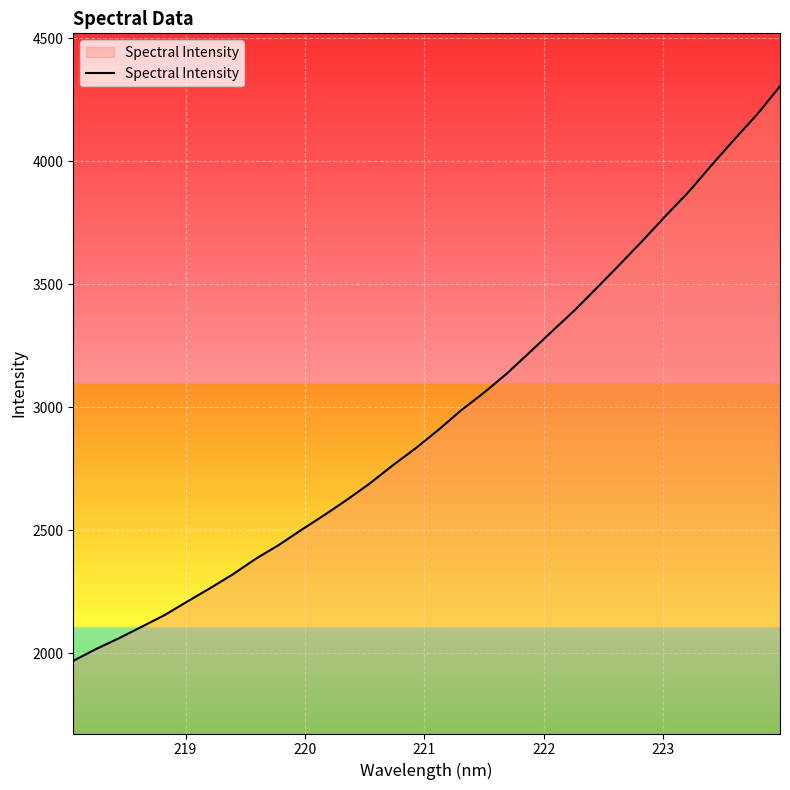

What is the difference between the maximum and minimum values?

2335.3